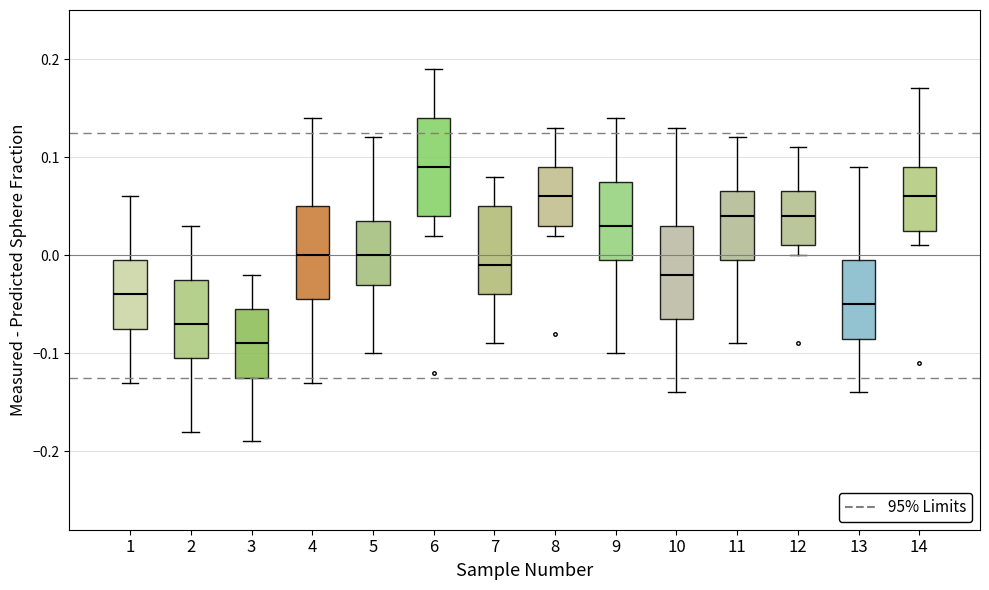

Reading left to right, read every box against the y-axis: the position of its median line, the range the box covers, and the ends of its whiskers. The values are not printed on the chart, so give them approximately, as read against the axis.

1: median -0.04, box -0.07 to 0.00, whiskers -0.13 to 0.06
2: median -0.07, box -0.10 to -0.02, whiskers -0.18 to 0.03
3: median -0.09, box -0.12 to -0.05, whiskers -0.19 to -0.02
4: median 0.00, box -0.04 to 0.05, whiskers -0.13 to 0.14
5: median 0.00, box -0.03 to 0.04, whiskers -0.10 to 0.12
6: median 0.09, box 0.04 to 0.14, whiskers 0.02 to 0.19
7: median -0.01, box -0.04 to 0.05, whiskers -0.09 to 0.08
8: median 0.06, box 0.03 to 0.09, whiskers 0.02 to 0.13
9: median 0.03, box 0.00 to 0.08, whiskers -0.10 to 0.14
10: median -0.02, box -0.06 to 0.03, whiskers -0.14 to 0.13
11: median 0.04, box 0.00 to 0.07, whiskers -0.09 to 0.12
12: median 0.04, box 0.01 to 0.07, whiskers 0.00 to 0.11
13: median -0.05, box -0.08 to 0.00, whiskers -0.14 to 0.09
14: median 0.06, box 0.03 to 0.09, whiskers 0.01 to 0.17